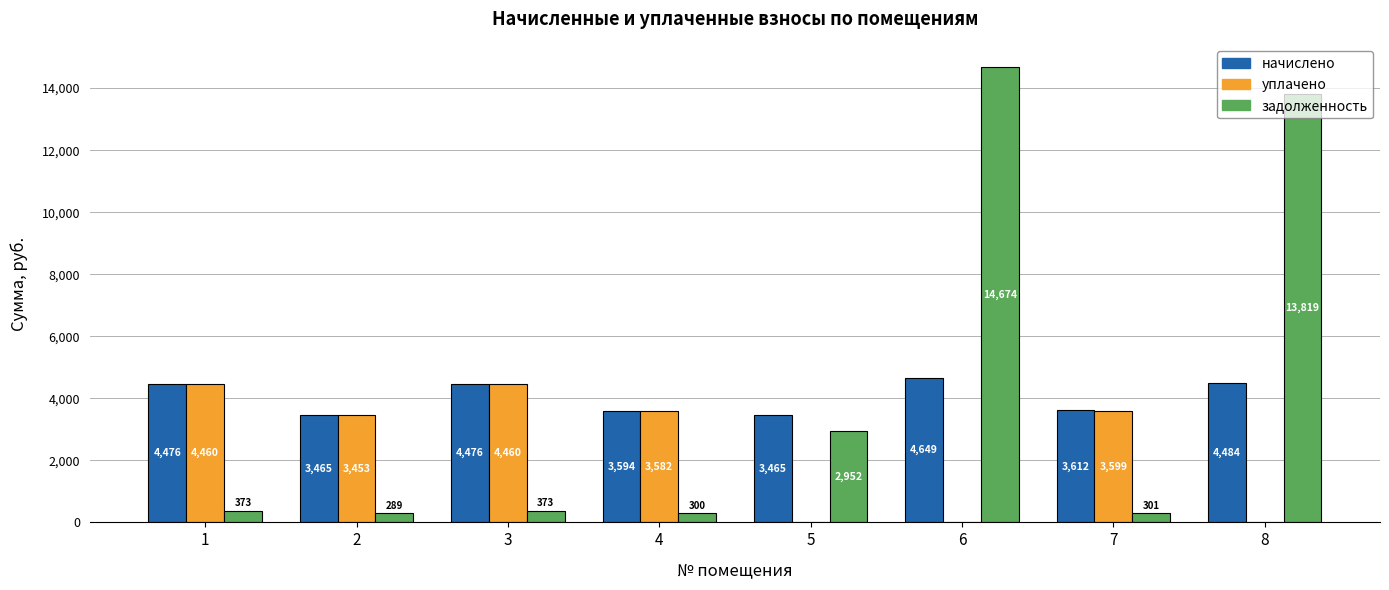

What is the sum of all задолженность values?

33080.1